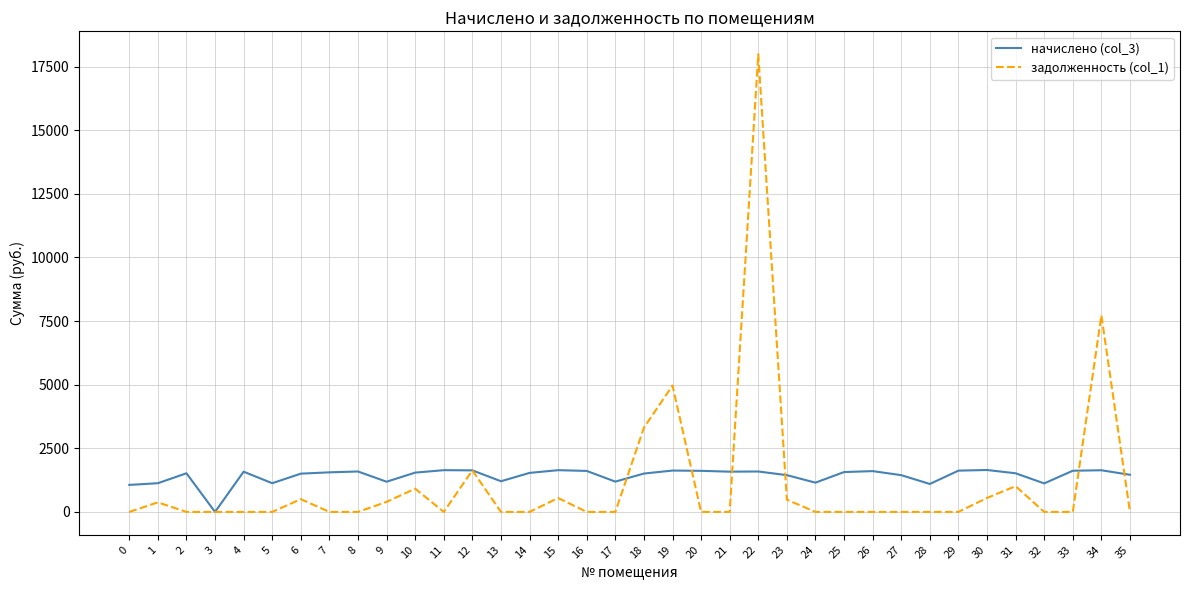

Where is the first local maximum for задолженность (col_1)?

1